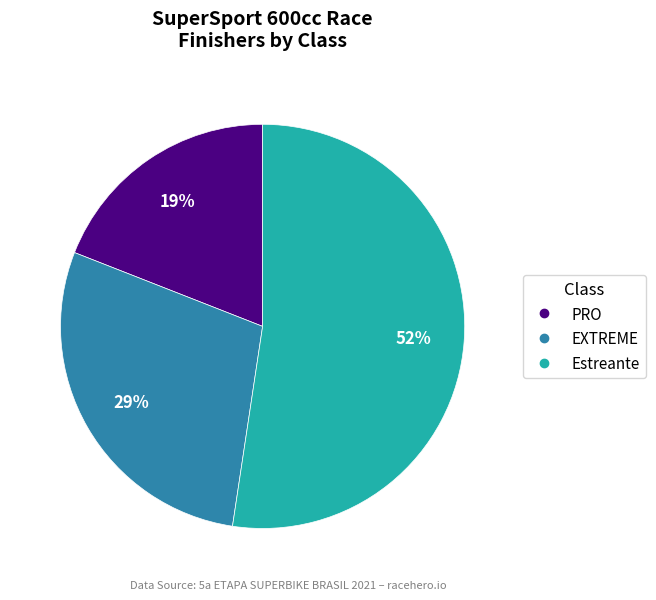

To the nearest percent, what portion does PRO represent?

19%